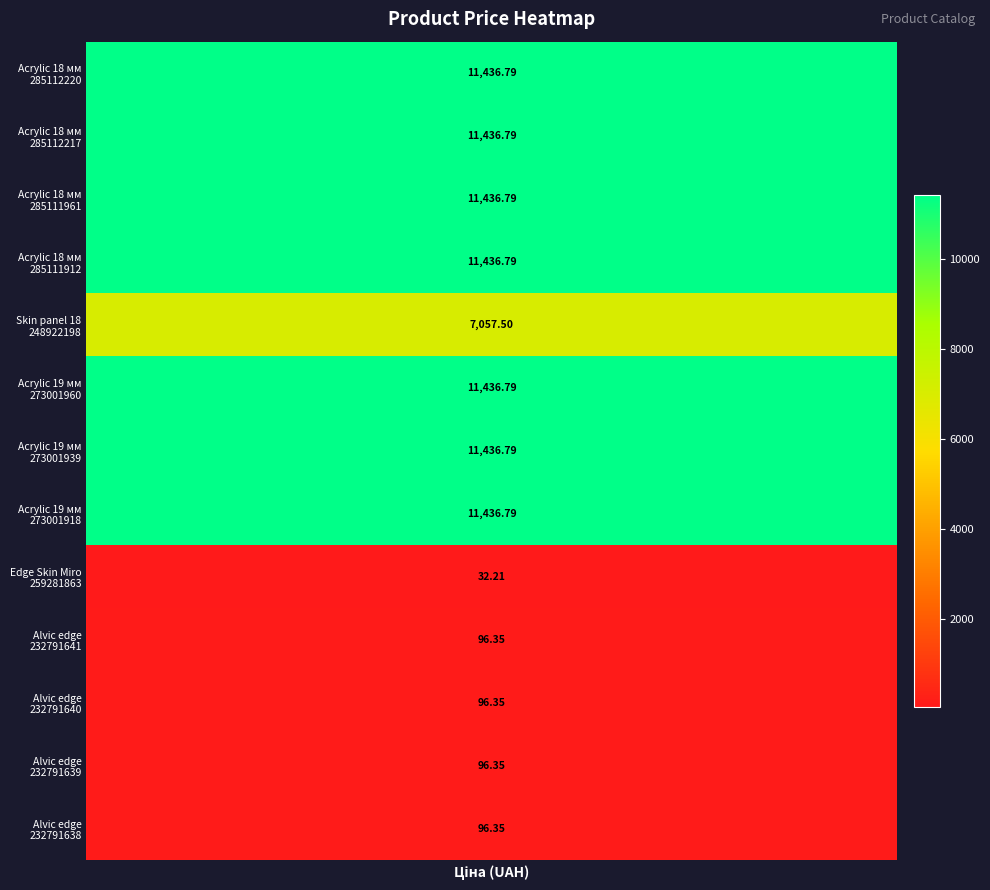

What is the minimum value shown in the chart?

32.2